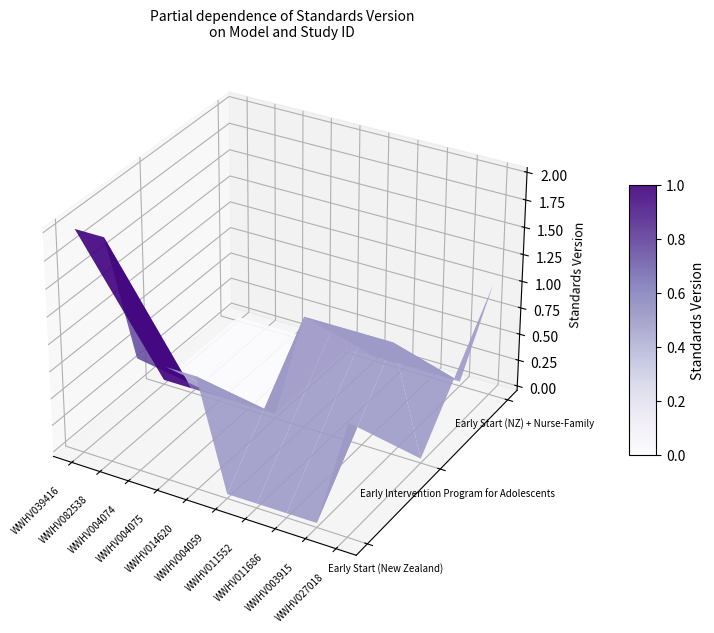

The value at 9 is 1. True or false?

True